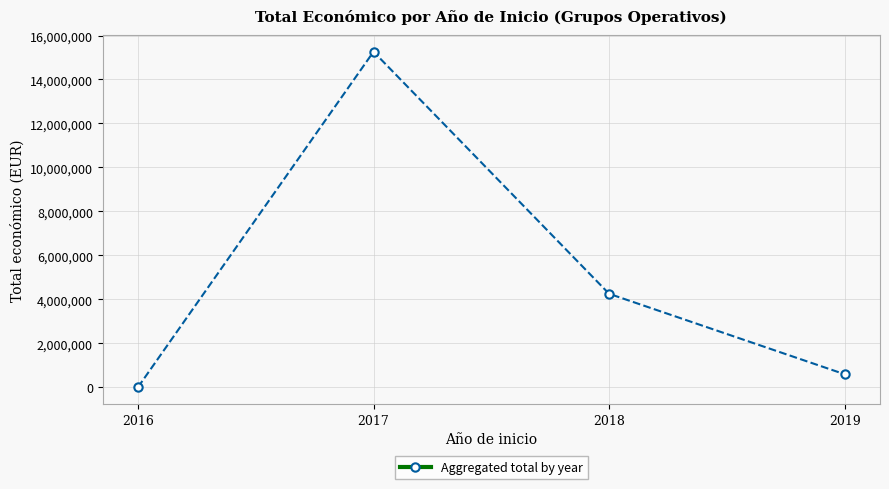

What is the difference between the values at 2019 and 2018?

3658767